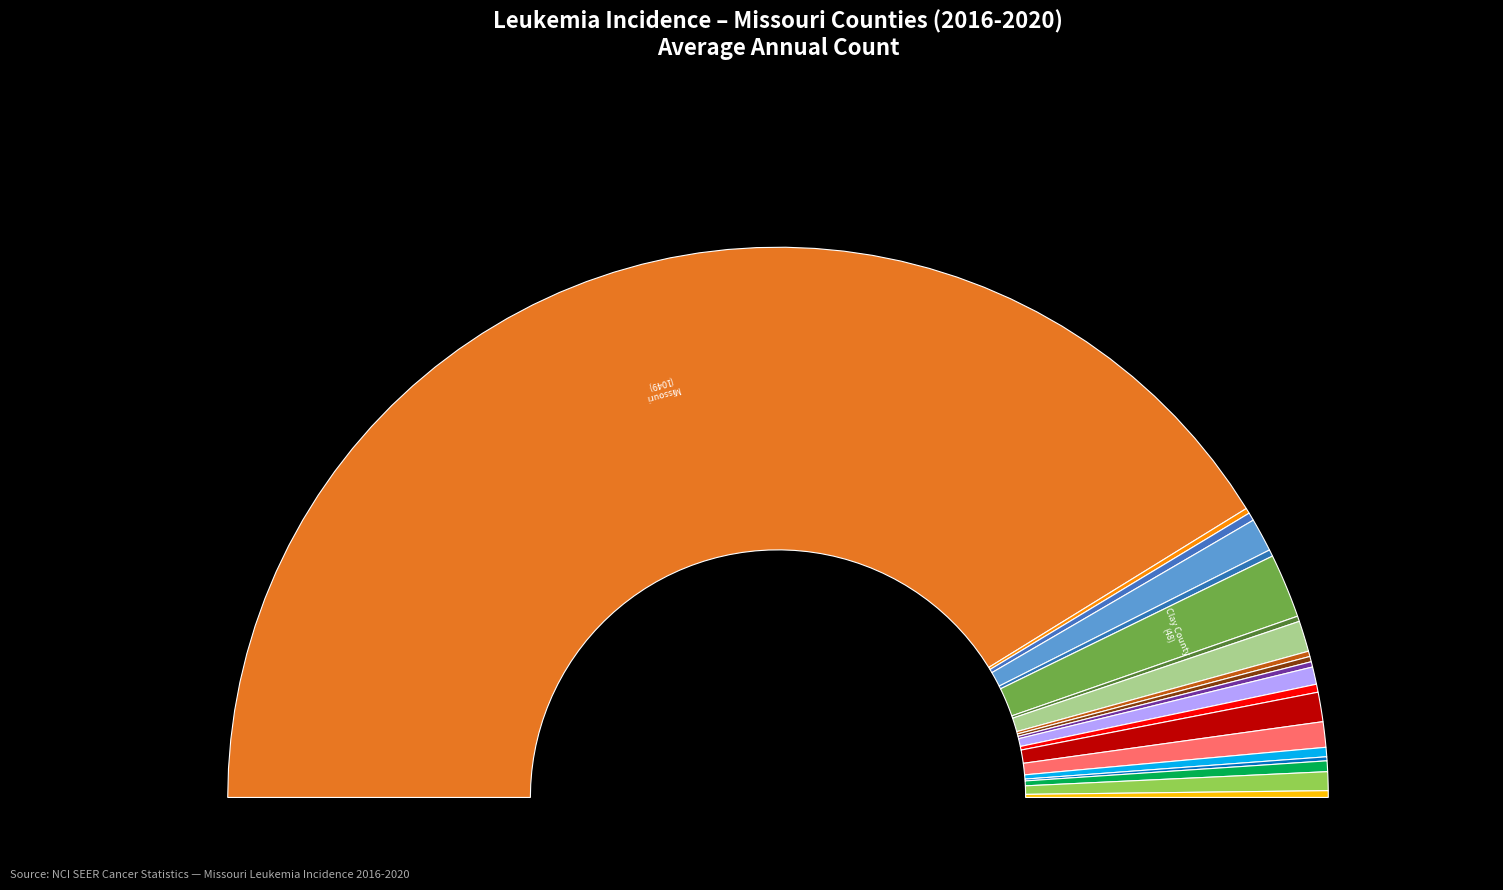

True or false: Missouri accounts for 82% of the total.

True